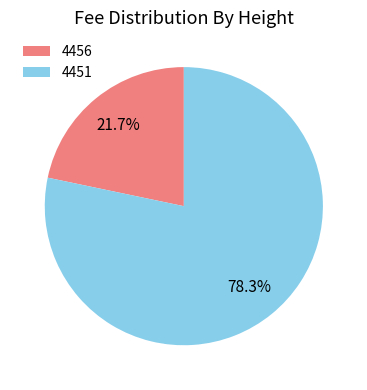

Is there any slice that represents more than half of the pie?

Yes